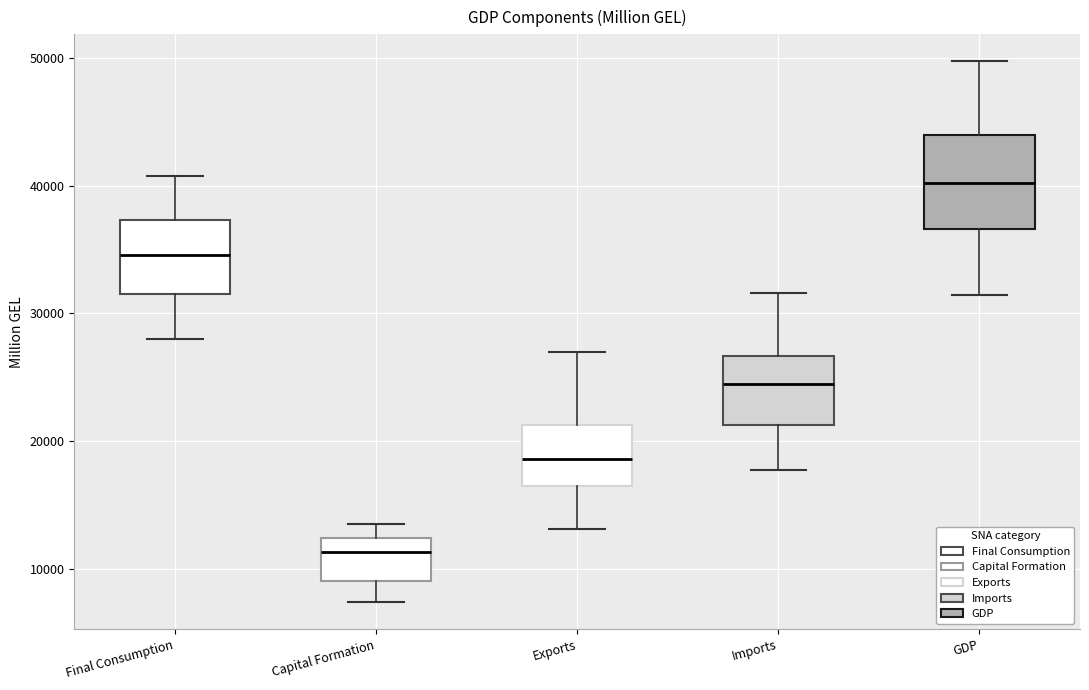

Reading left to right, read every box against the y-axis: the position of its median line, the range the box covers, and the ends of its whiskers. The values are not printed on the chart, so give them approximately, as read against the axis.

Final Consumption: median 35000, box 32000 to 37000, whiskers 28000 to 41000
Capital Formation: median 11000, box 9000 to 12000, whiskers 7000 to 14000
Exports: median 19000, box 17000 to 21000, whiskers 13000 to 27000
Imports: median 24000, box 21000 to 27000, whiskers 18000 to 32000
GDP: median 40000, box 37000 to 44000, whiskers 31000 to 50000